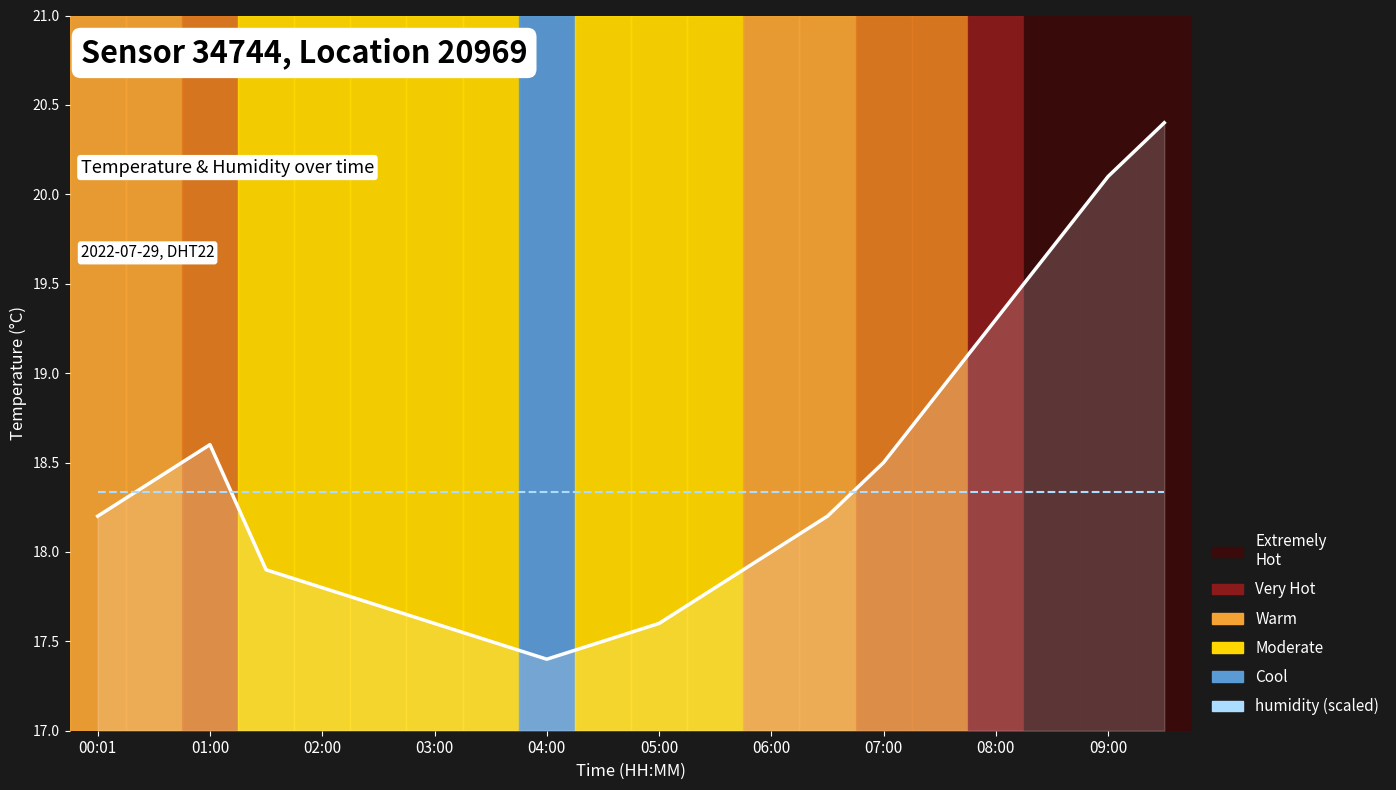

What is the minimum value shown in the chart?

17.4